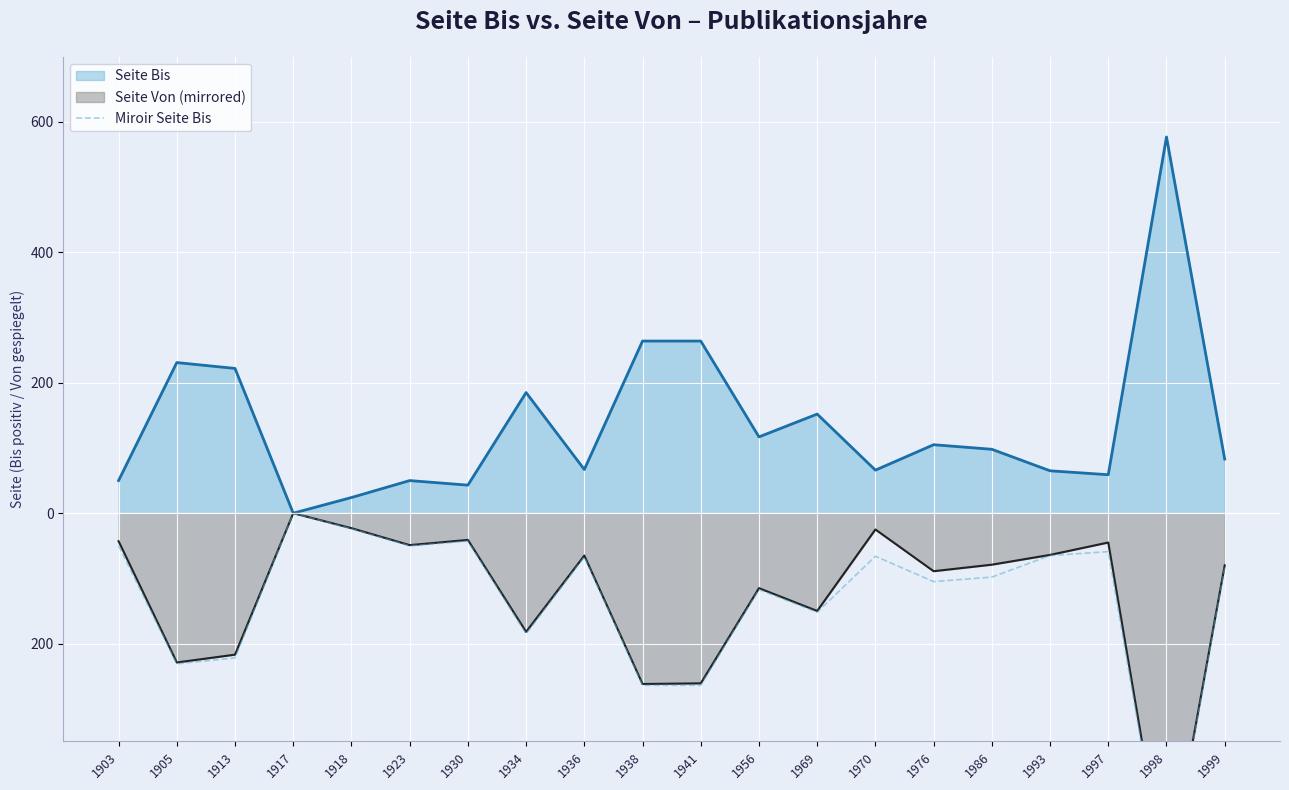

Does the chart display data point markers on the line(s)?

No